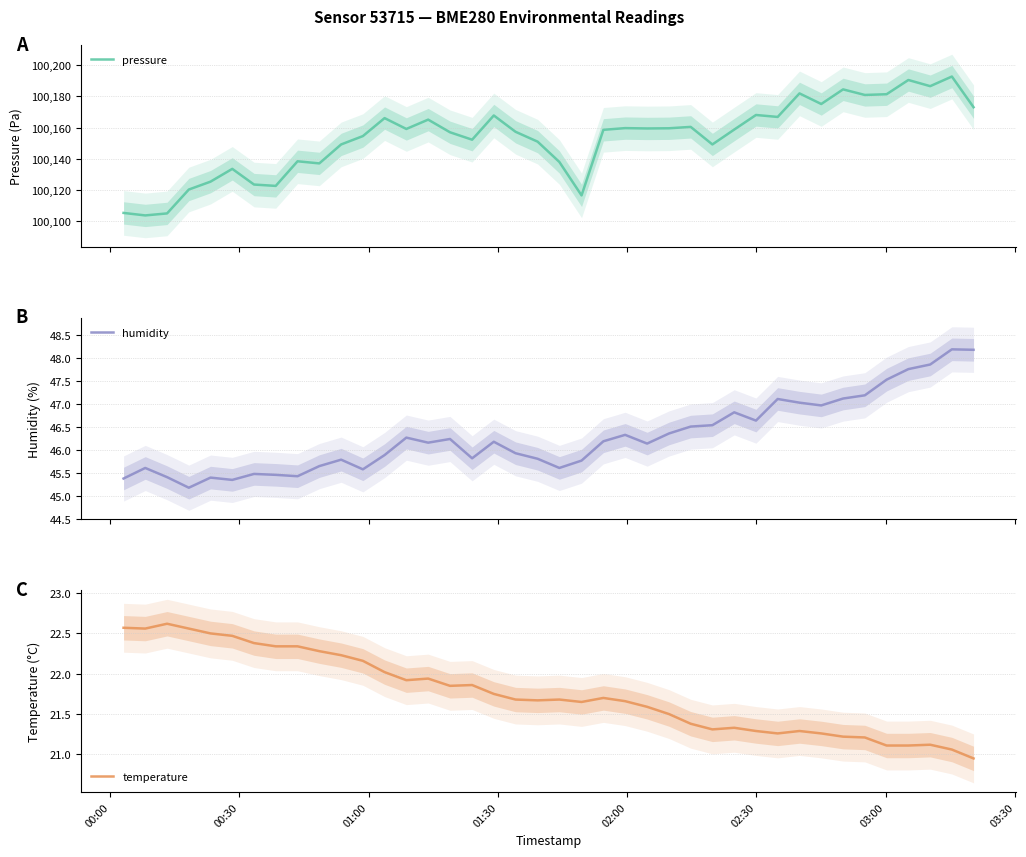

True or false: temperature and humidity cross at least once.

False